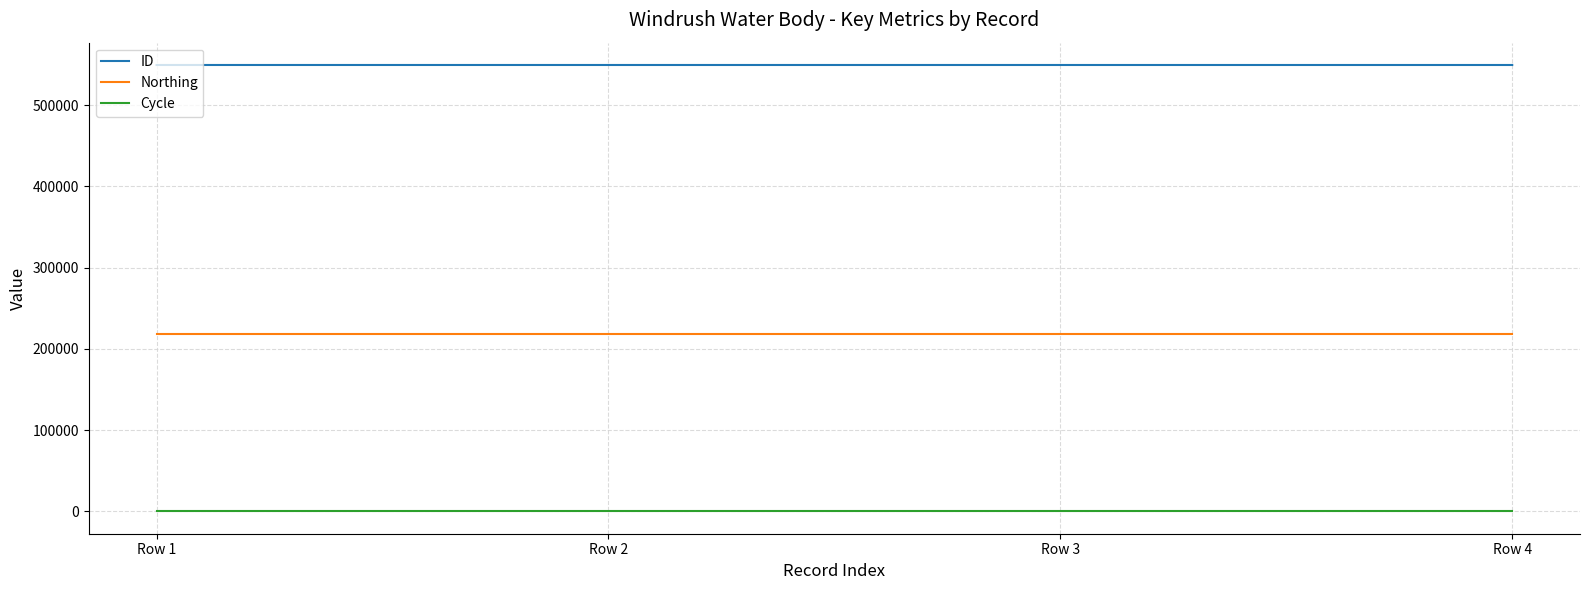

How many series are shown in this chart?

3